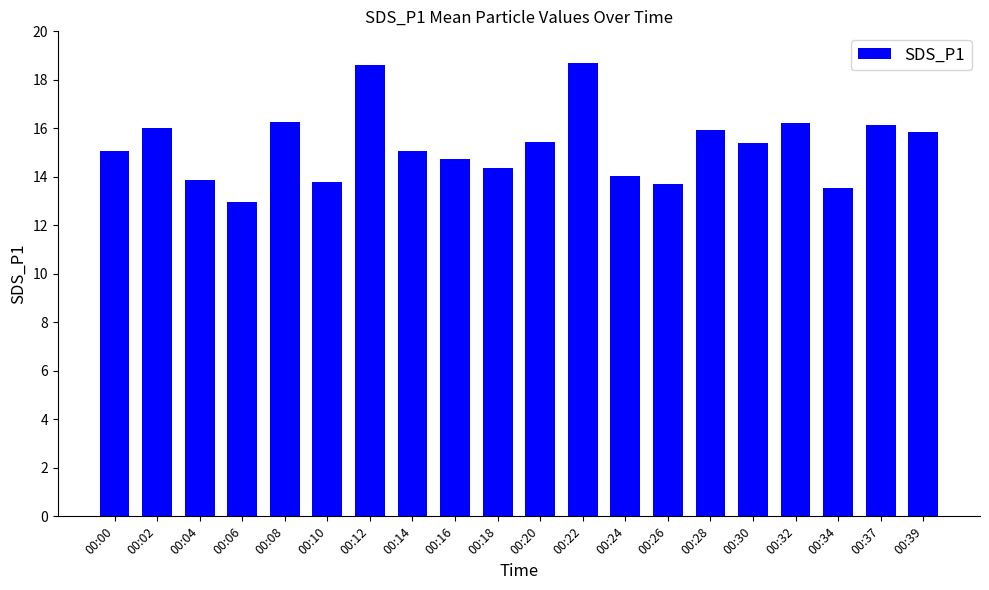

Read the value at 00:22.

18.7